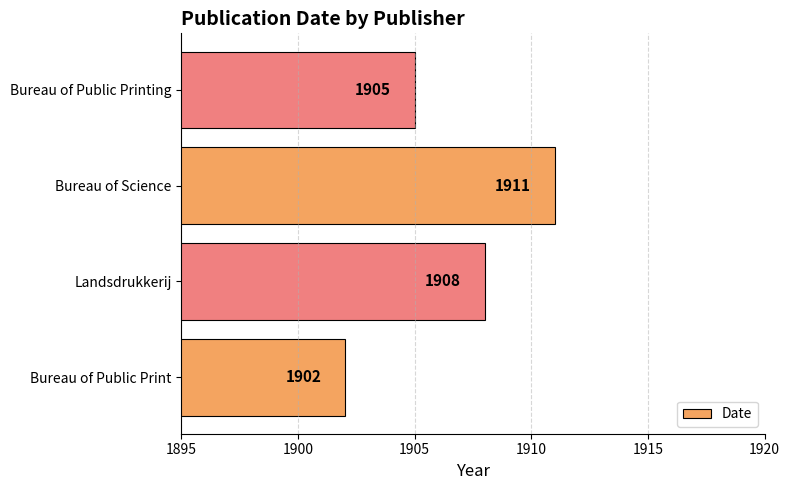

How many values are between 1905 and 1911?

3